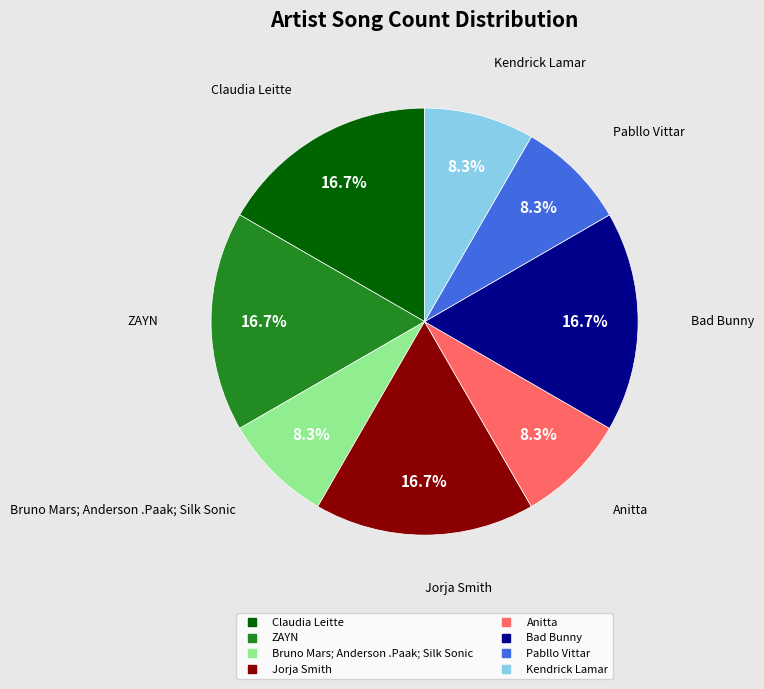

To the nearest percent, what portion does ZAYN represent?

17%